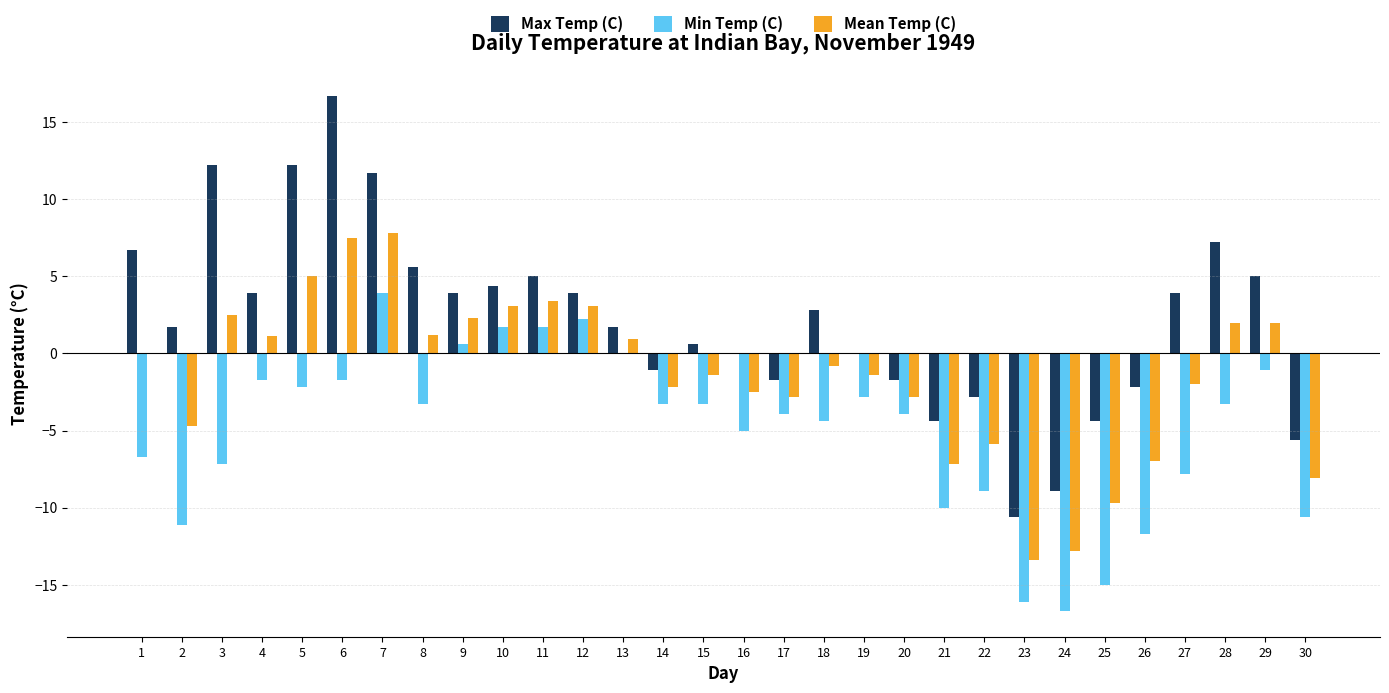

Read the Mean Temp (C) value at 9.

2.3